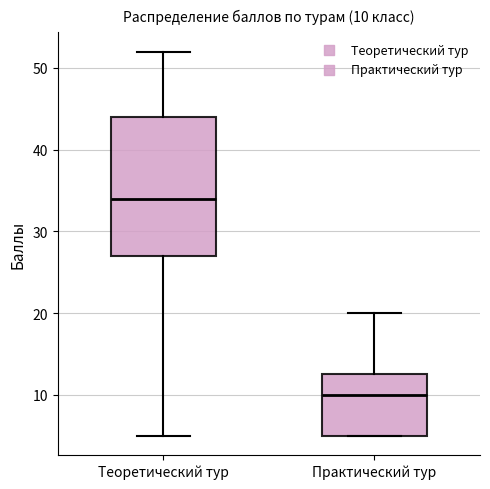

Which box is the tallest, from its lower edge to its upper edge?

Теоретический тур